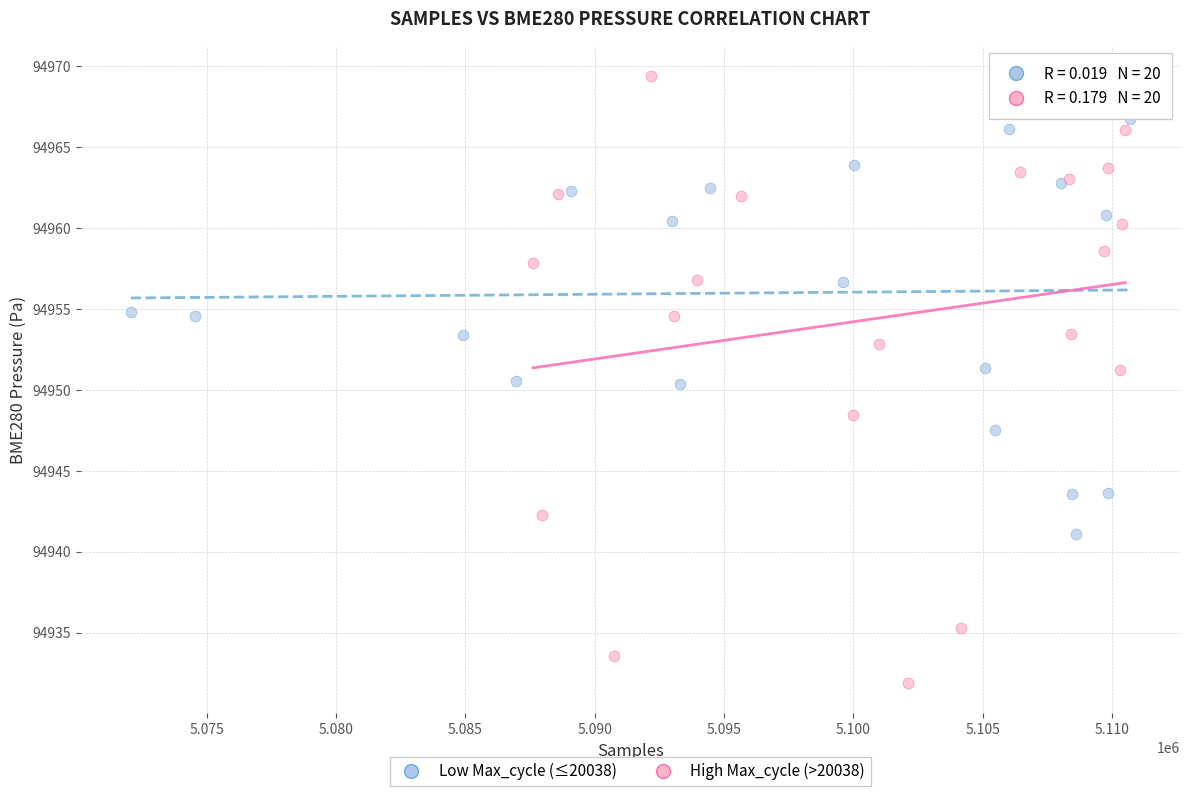

Which series contains the lowest Y value?

High Max_cycle (>20038)